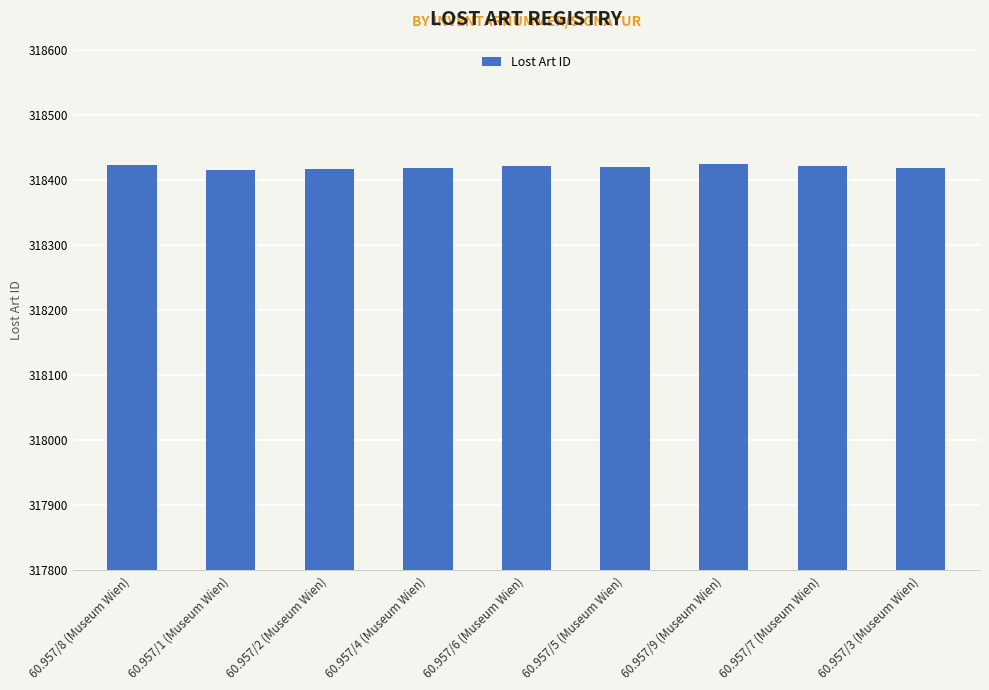

What is the change in value from 60.957/5 (Museum Wien) to 60.957/9 (Museum Wien)?

+4